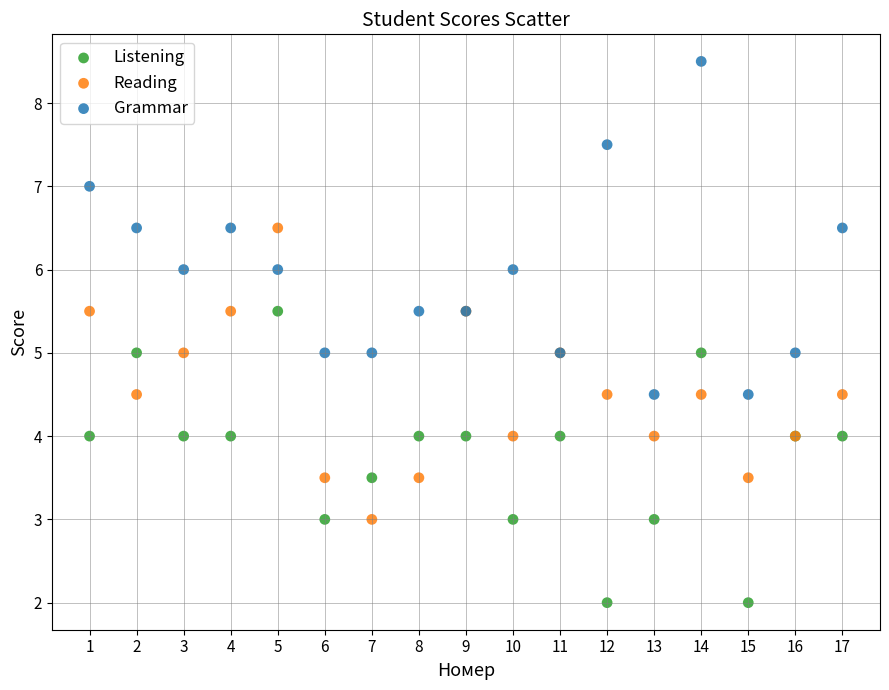

Which series reaches the maximum Y coordinate?

Grammar